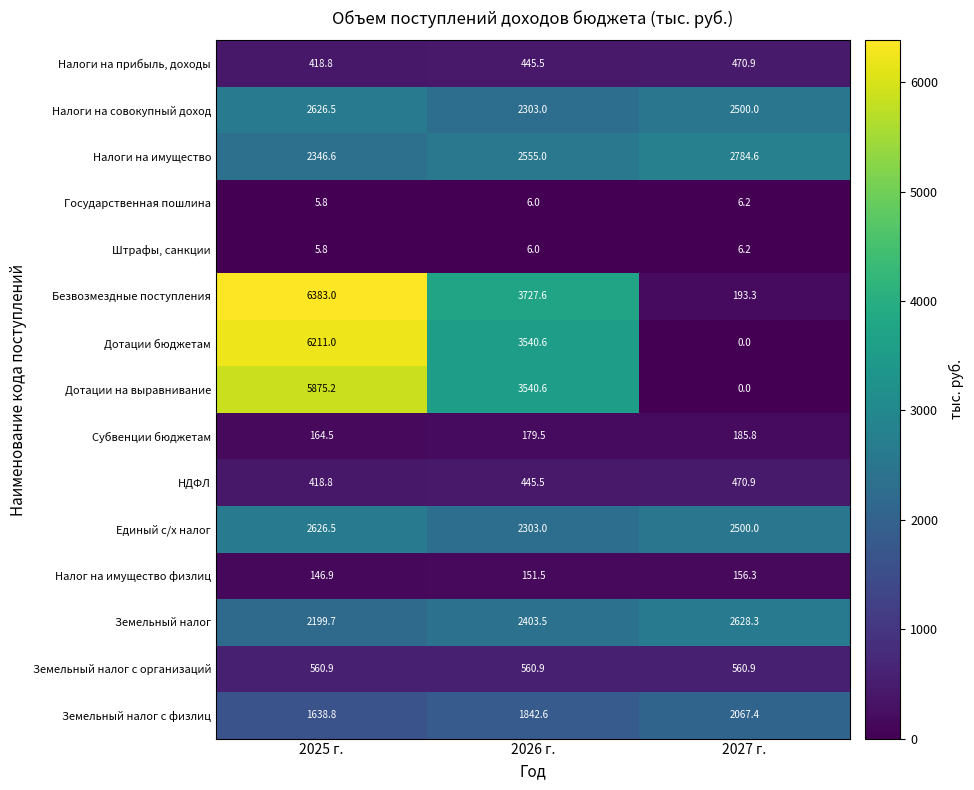

The Земельный налог series shows 4491.1 at 2027 г.. True or false?

False